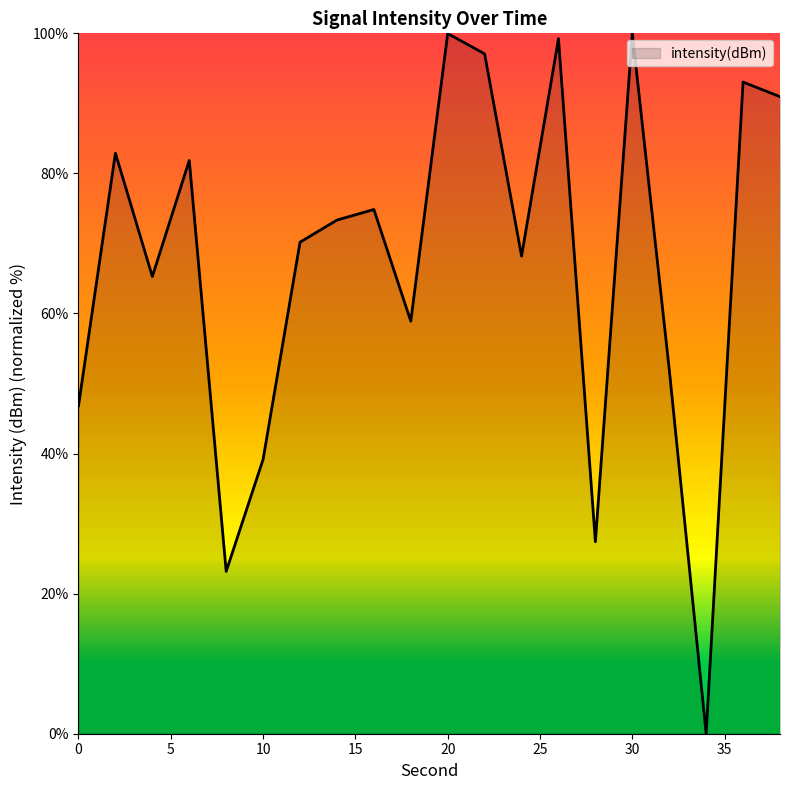

What is the maximum value shown in the chart?

100.0